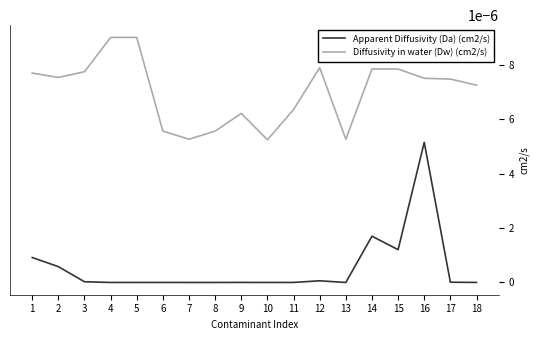

Count the Diffusivity in water (Dw) (cm2/s) values in the range 0 to 1.

18